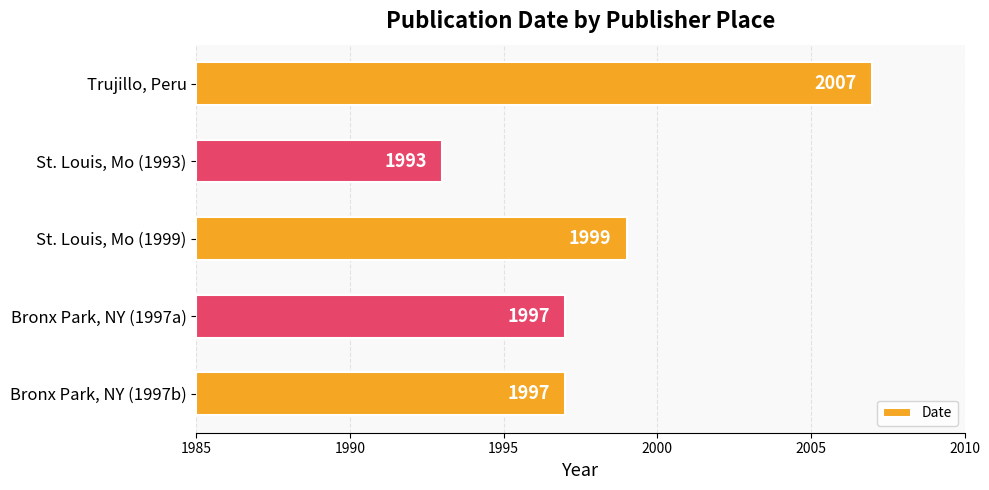

Does the chart contain any negative values?

No